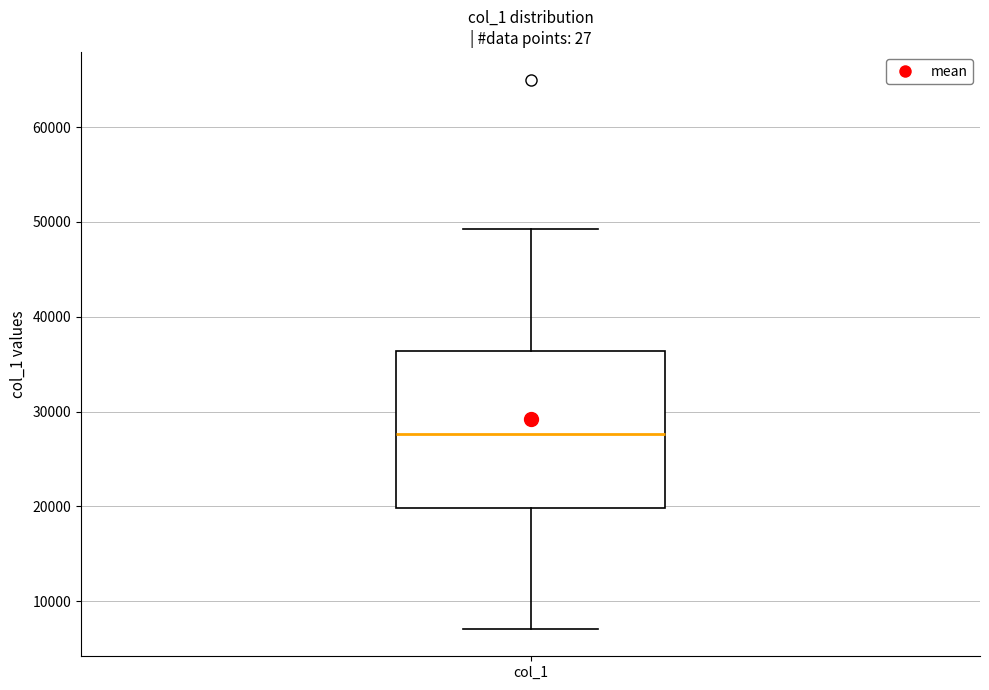

Where is the upper edge of the box for col_1 on the y-axis? The values are not printed on the chart, so give them approximately, as read against the axis.

36000